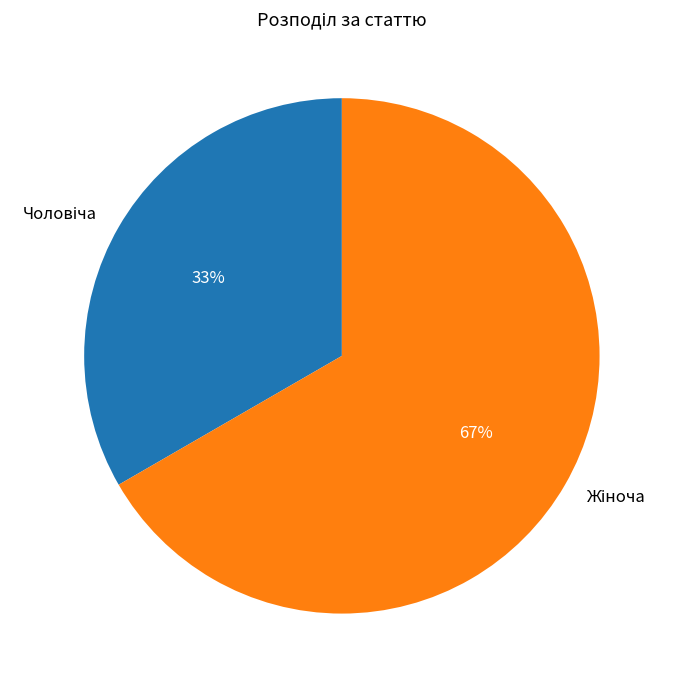

Is there any slice that represents more than half of the pie?

Yes